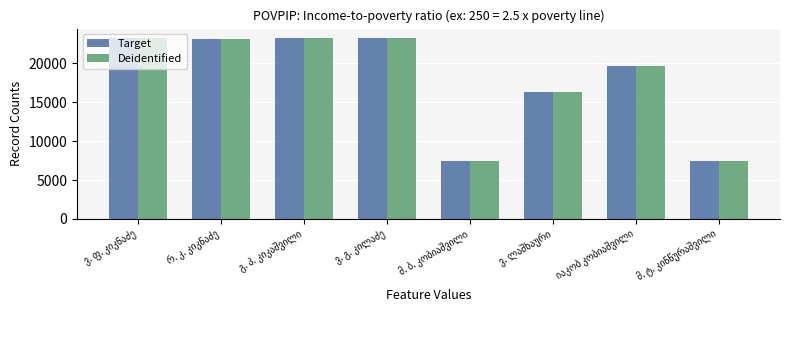

What is the difference between the second highest and second lowest values in the Target series?

15865